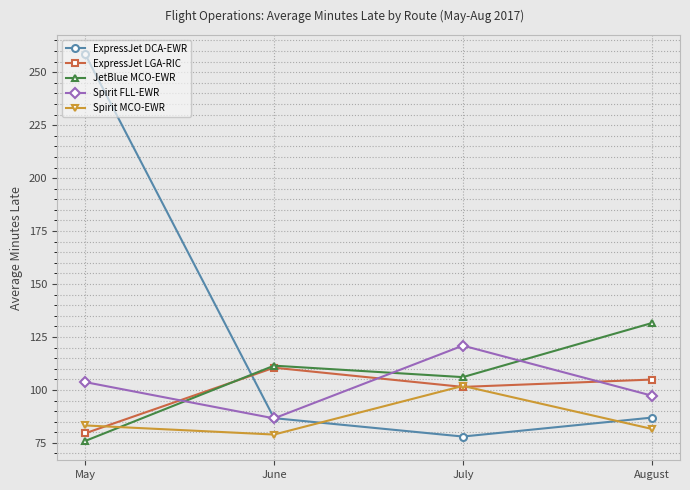

How many values in the ExpressJet LGA-RIC series are below 104?

2